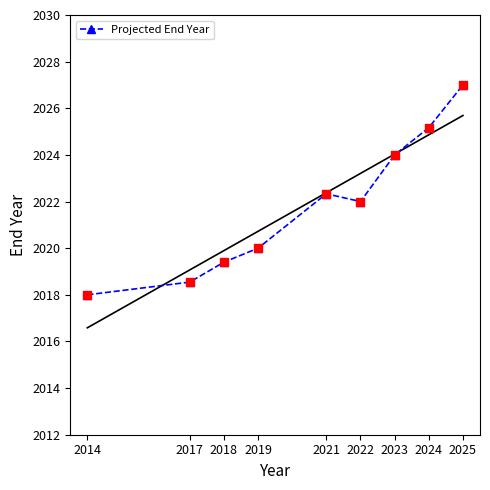

Approximately how many times larger is the value at 2022 compared to 2025?

1.0